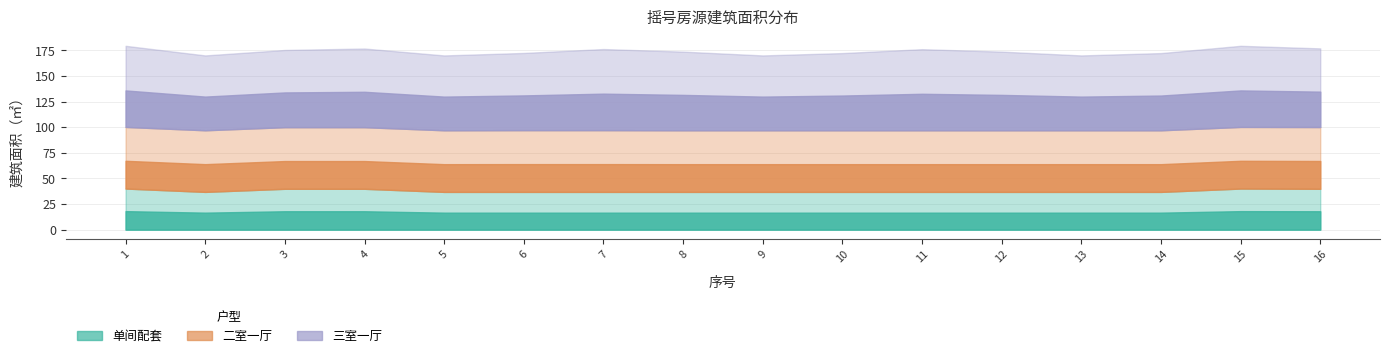

What is the approximate value of 三室一厅 at 15?

79.2